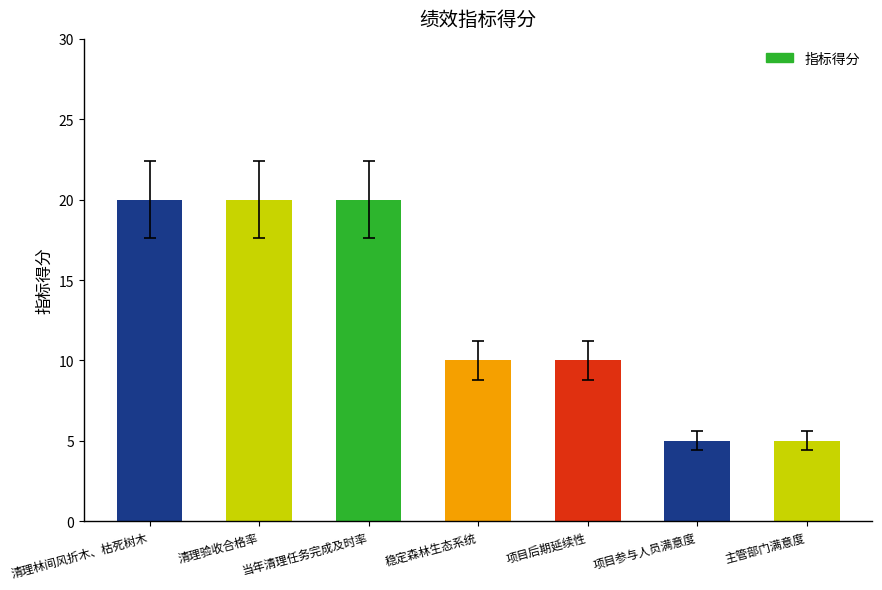

How many values are between 5 and 20?

7